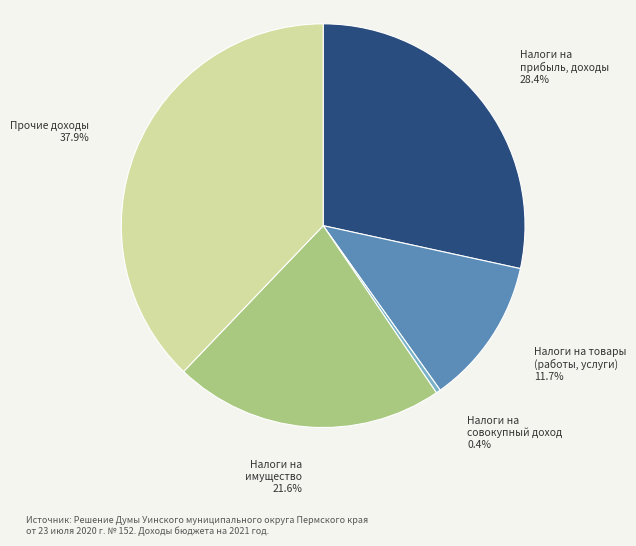

Rank the categories by value from highest to lowest.

Прочие доходы, Налоги на прибыль, доходы, Налоги на имущество, Налоги на товары (работы, услуги), Налоги на совокупный доход